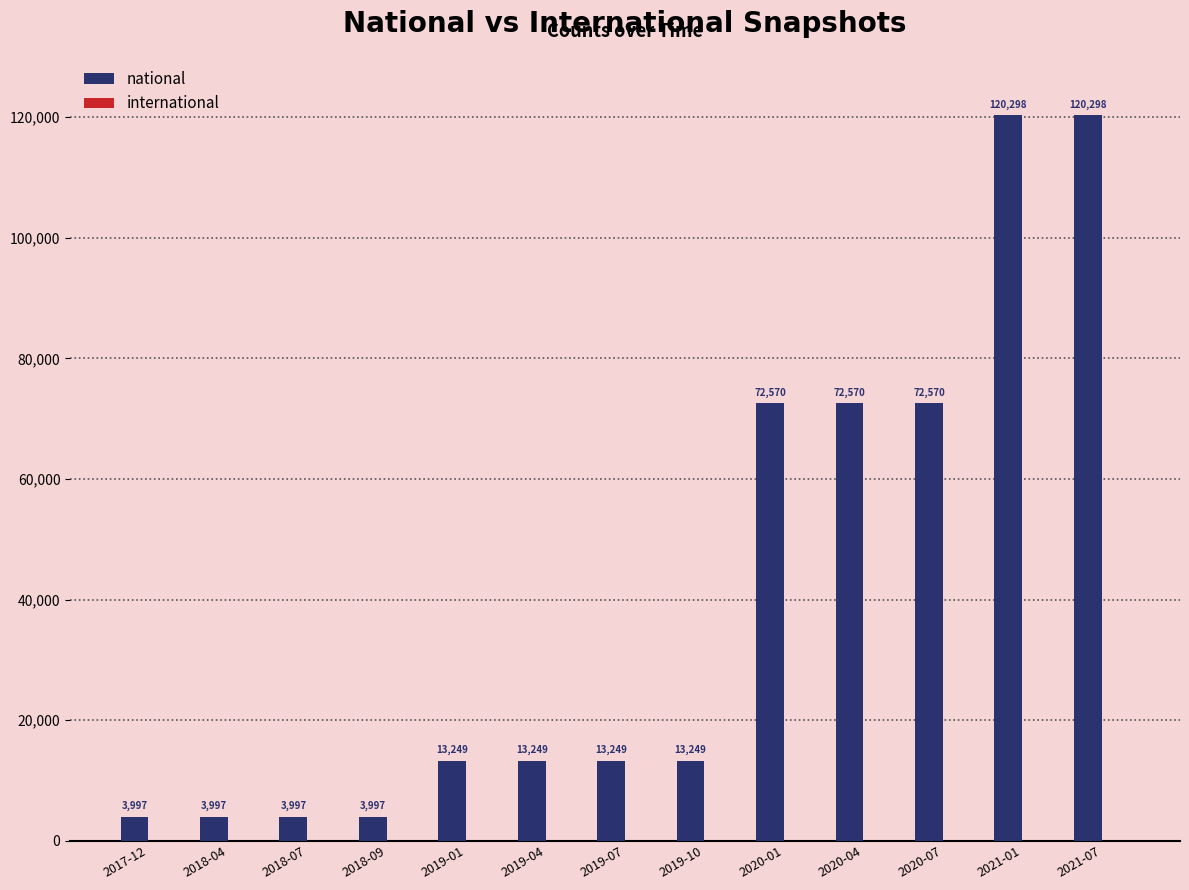

What is the greatest value displayed?

120298